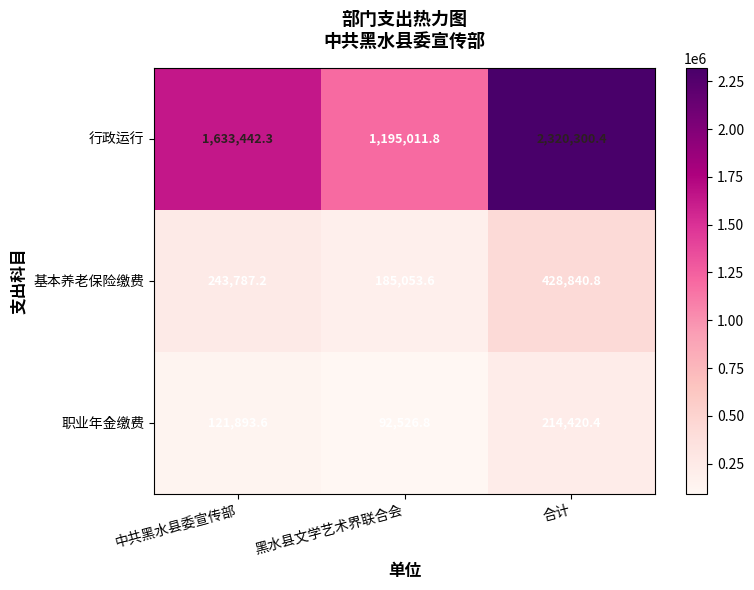

What is the total value across all series at 黑水县文学艺术界联合会?

1472592.2